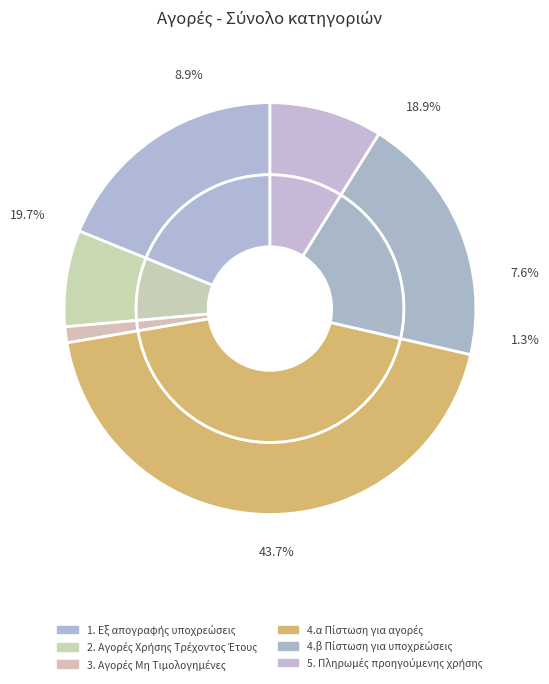

To the nearest percent, what is the combined percentage of 2. Αγορές Χρήσης Τρέχοντος Έτους and 5. Πληρωμές προηγούμενης χρήσης?

16%